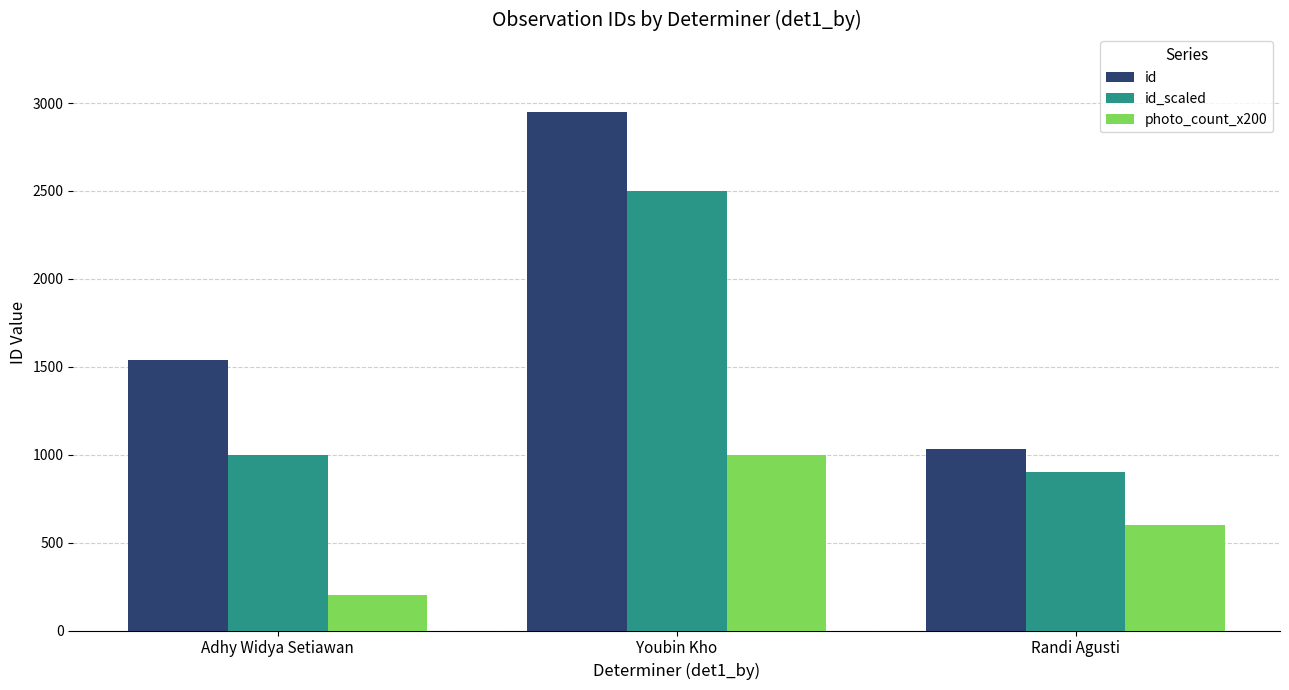

How many data points in id_scaled are less than 1000?

1